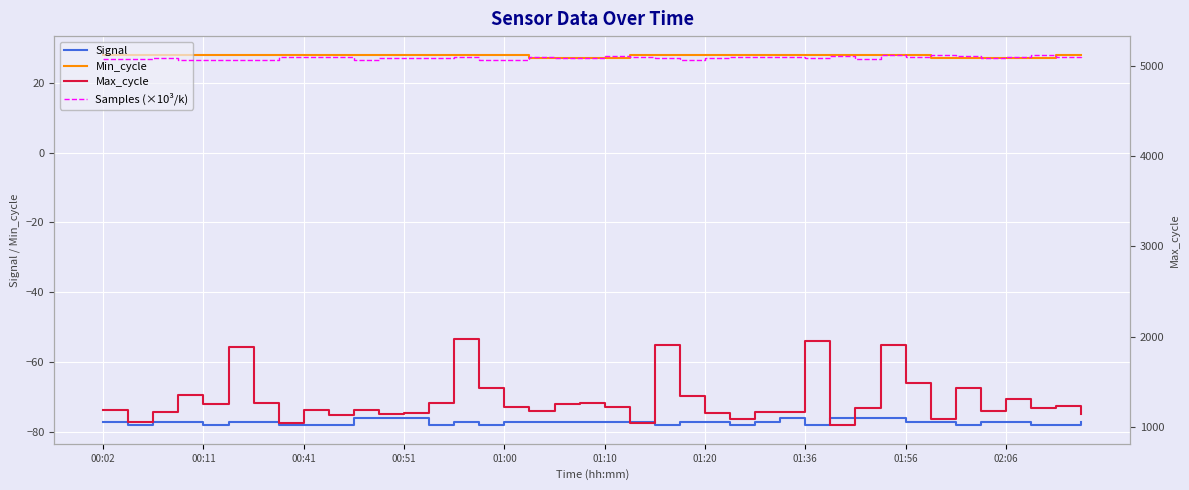

Between 00:02 and 10, which series saw the biggest shift?

Samples (×10³/k)